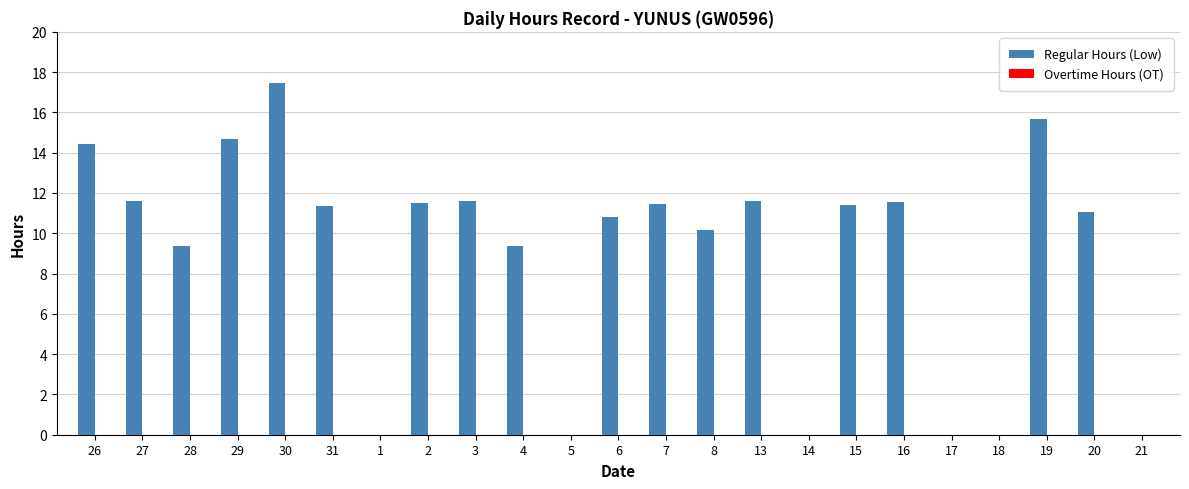

The chart shows a value of 5.7 at 31. True or false?

False